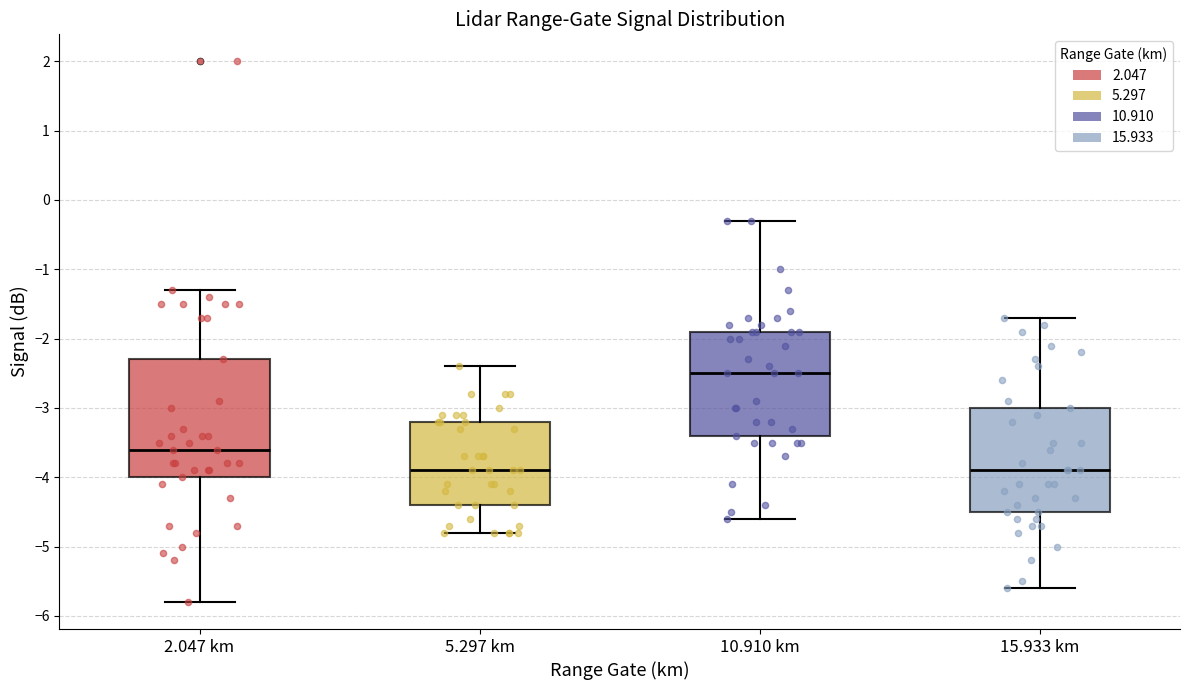

Reading left to right, read every box against the y-axis: the position of its median line, the range the box covers, and the ends of its whiskers. The values are not printed on the chart, so give them approximately, as read against the axis.

2.047 km: median -3.6, box -4.0 to -2.3, whiskers -5.8 to -1.3
5.297 km: median -3.9, box -4.4 to -3.2, whiskers -4.8 to -2.4
10.910 km: median -2.5, box -3.4 to -1.9, whiskers -4.6 to -0.3
15.933 km: median -3.9, box -4.5 to -3.0, whiskers -5.6 to -1.7